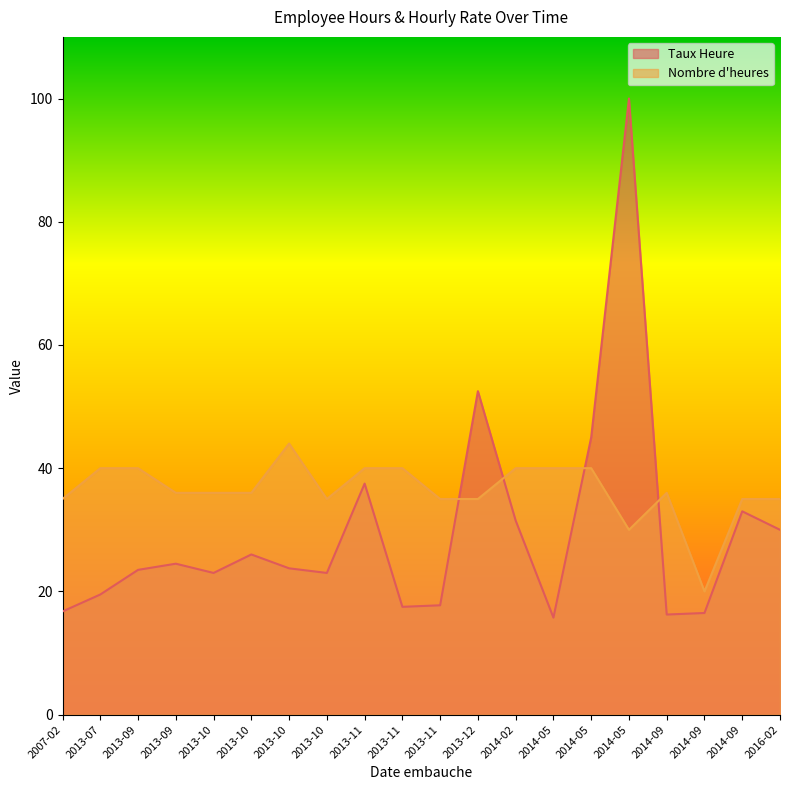

The value of Taux Heure at 2014-09 is 16.2. True or false?

True